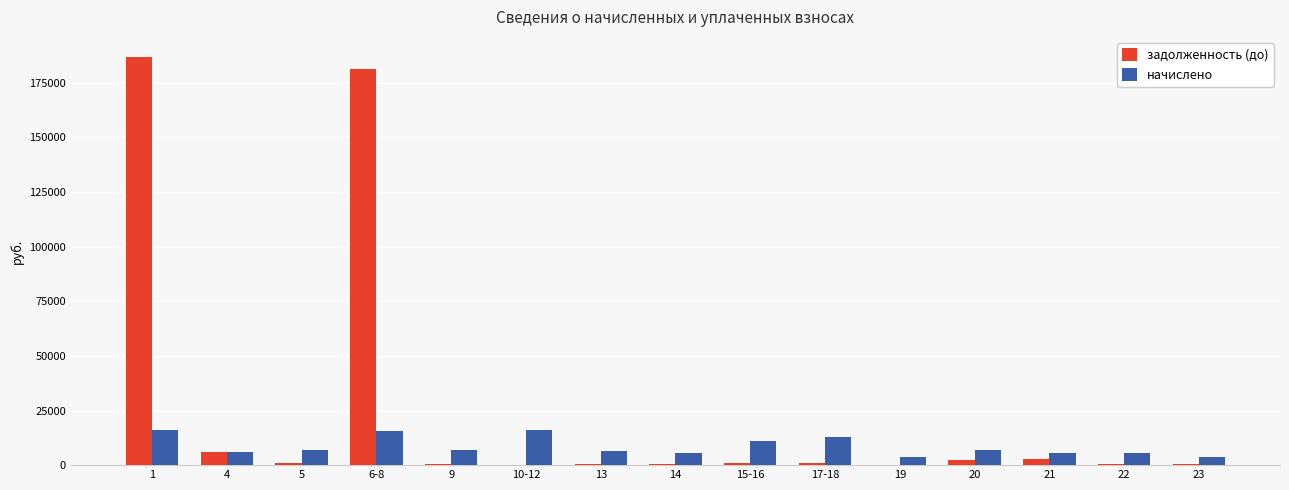

True or false: начислено has a value of 5406.4 at 22.

True